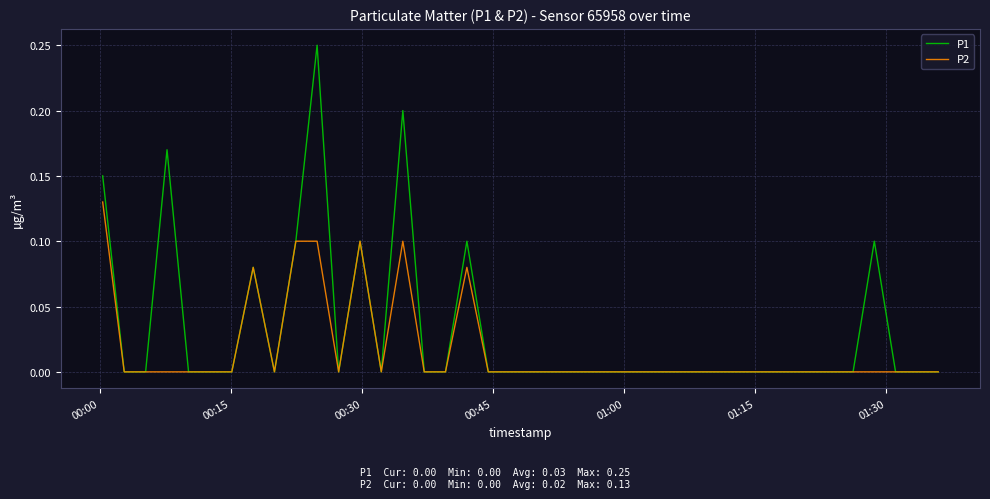

Which series has the largest total across all categories?

P1